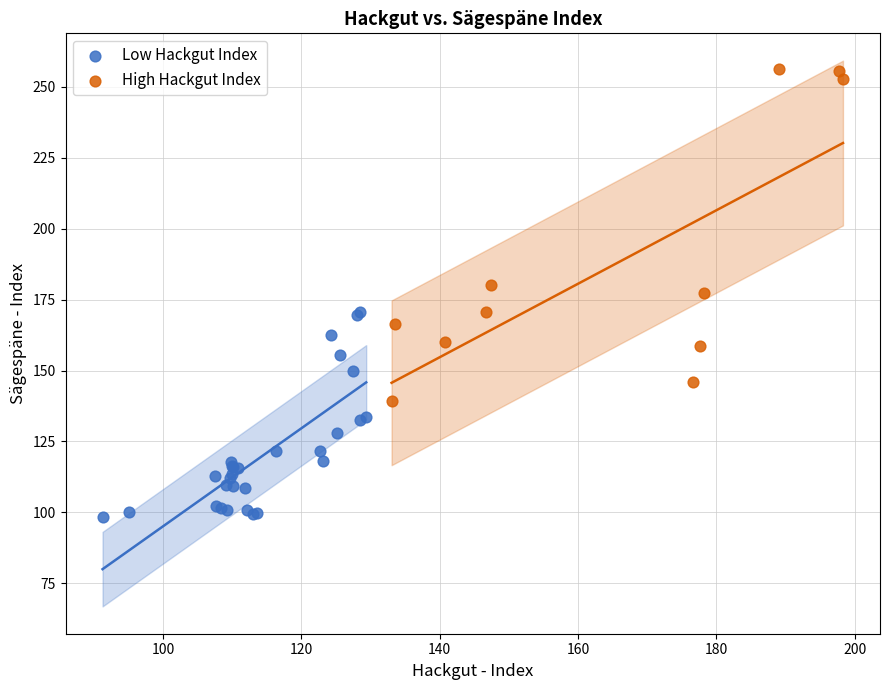

Which series contains the lowest Y value?

Low Hackgut Index